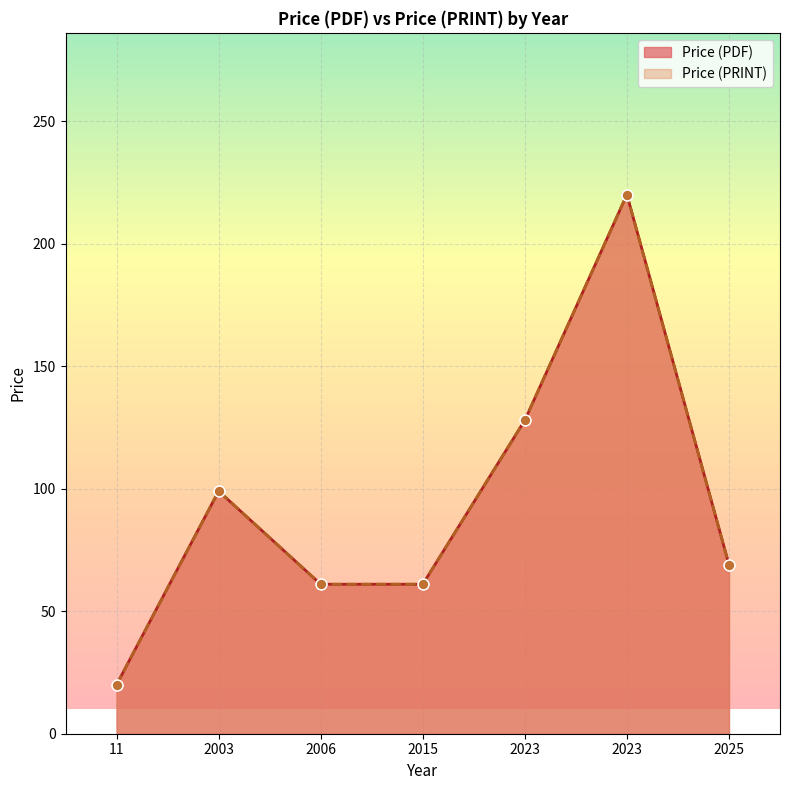

At how many categories does at least one series exceed 195?

1